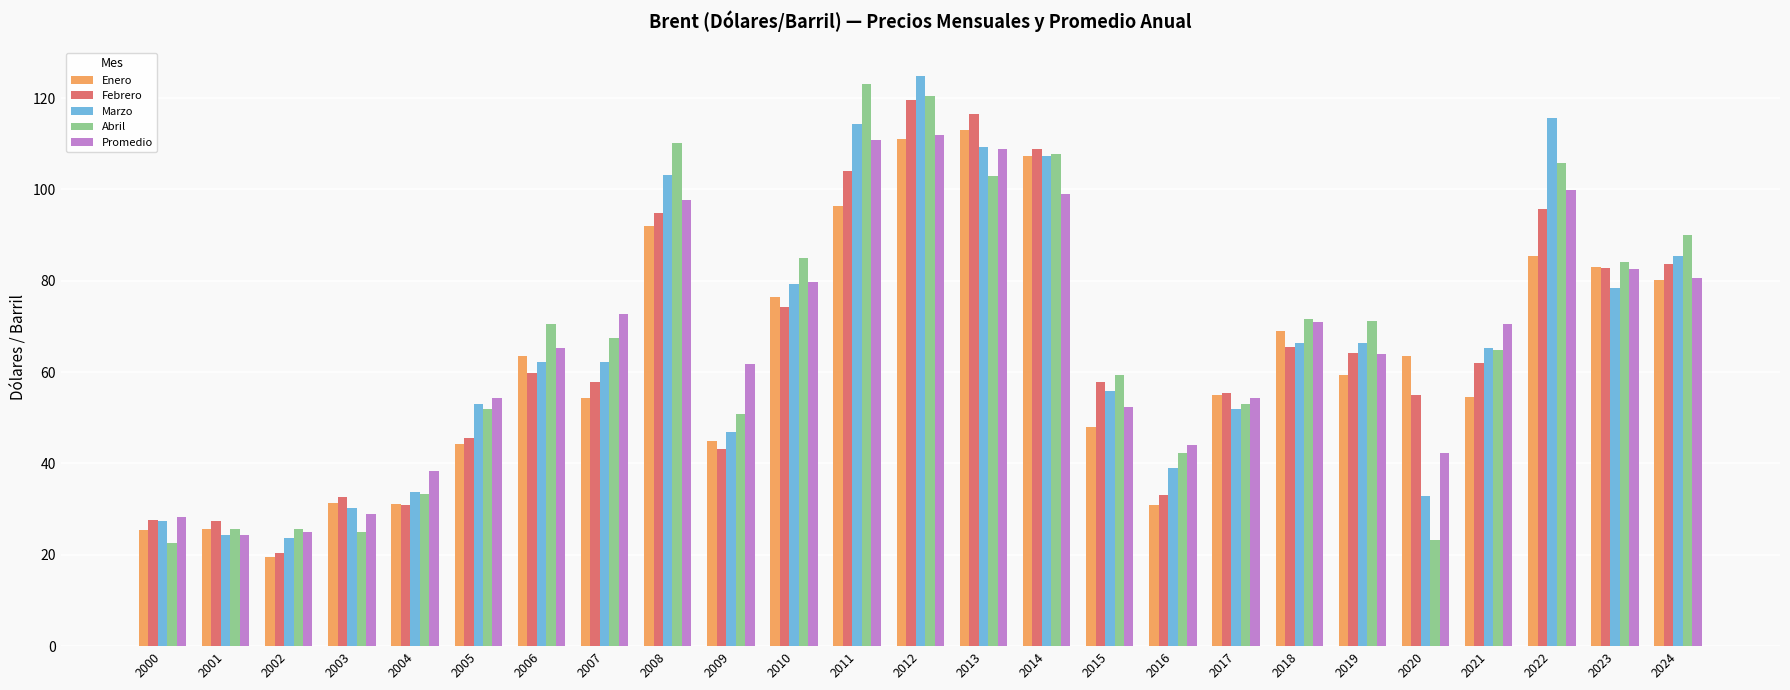

How many data points in Abril are less than 67?

12